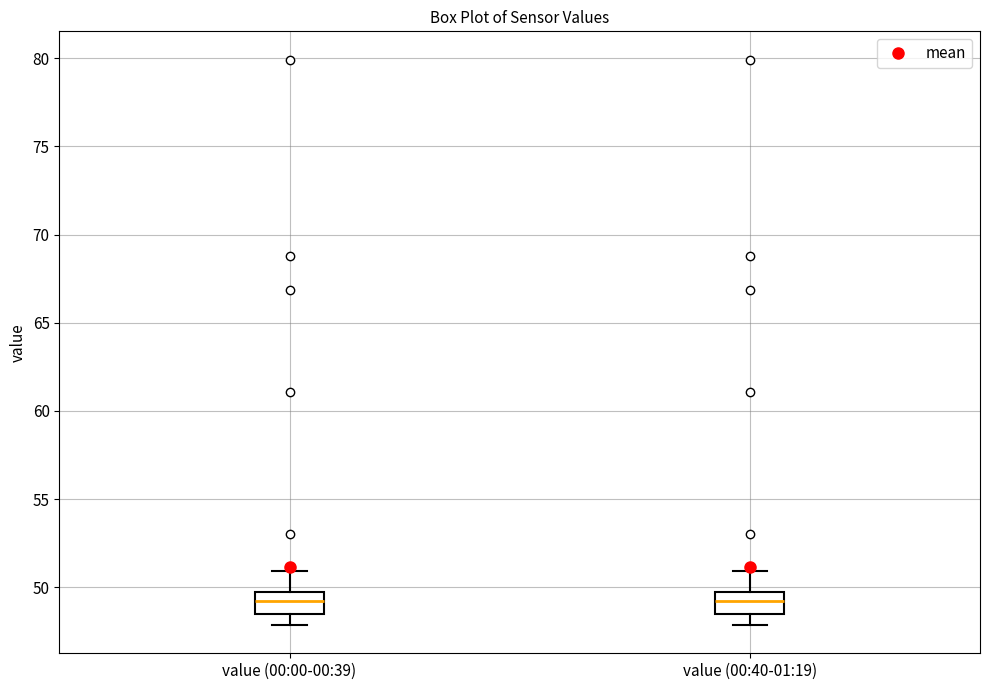

Where does the median line of the box for value (00:40-01:19) sit on the y-axis? The values are not printed on the chart, so give them approximately, as read against the axis.

49.0